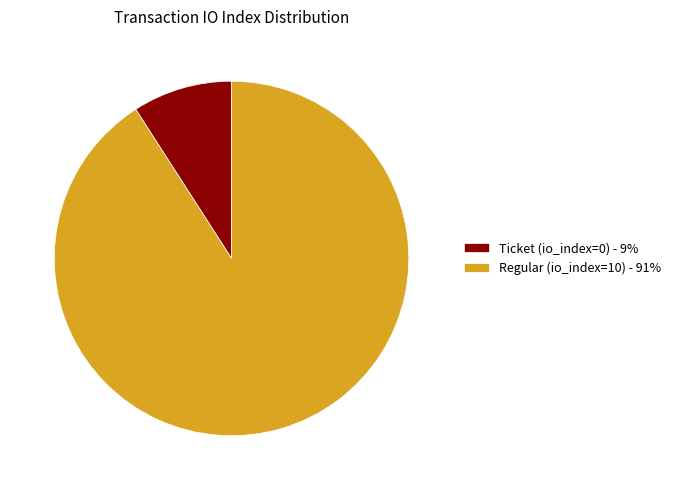

Between Ticket (io_index=0) - 9% and Regular (io_index=10) - 91%, which is larger?

Regular (io_index=10) - 91%